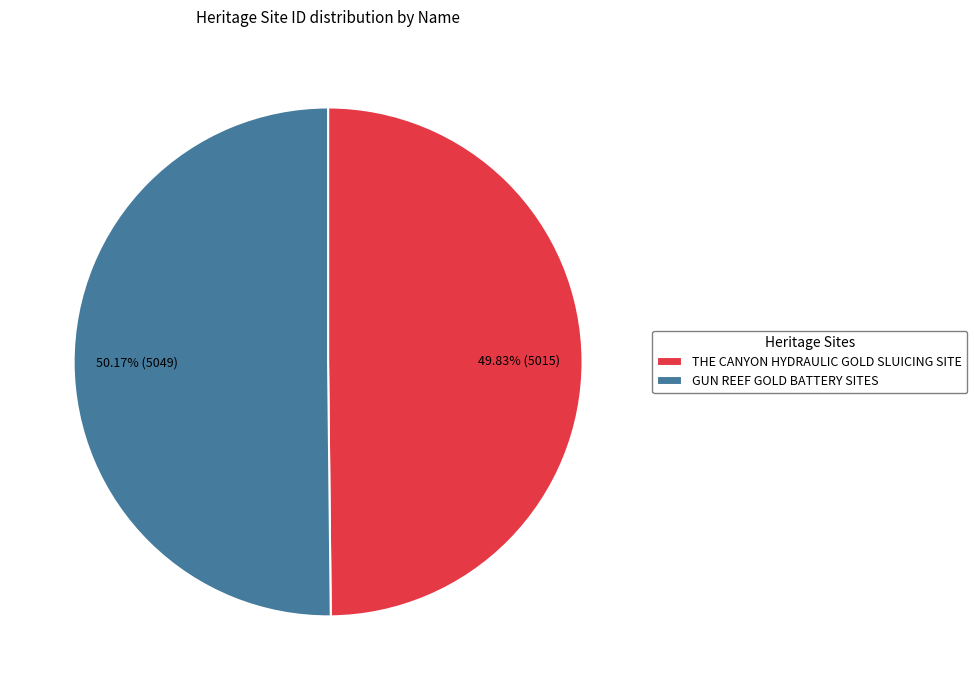

What percentage is the GUN REEF GOLD BATTERY SITES slice, to the nearest percent?

50%